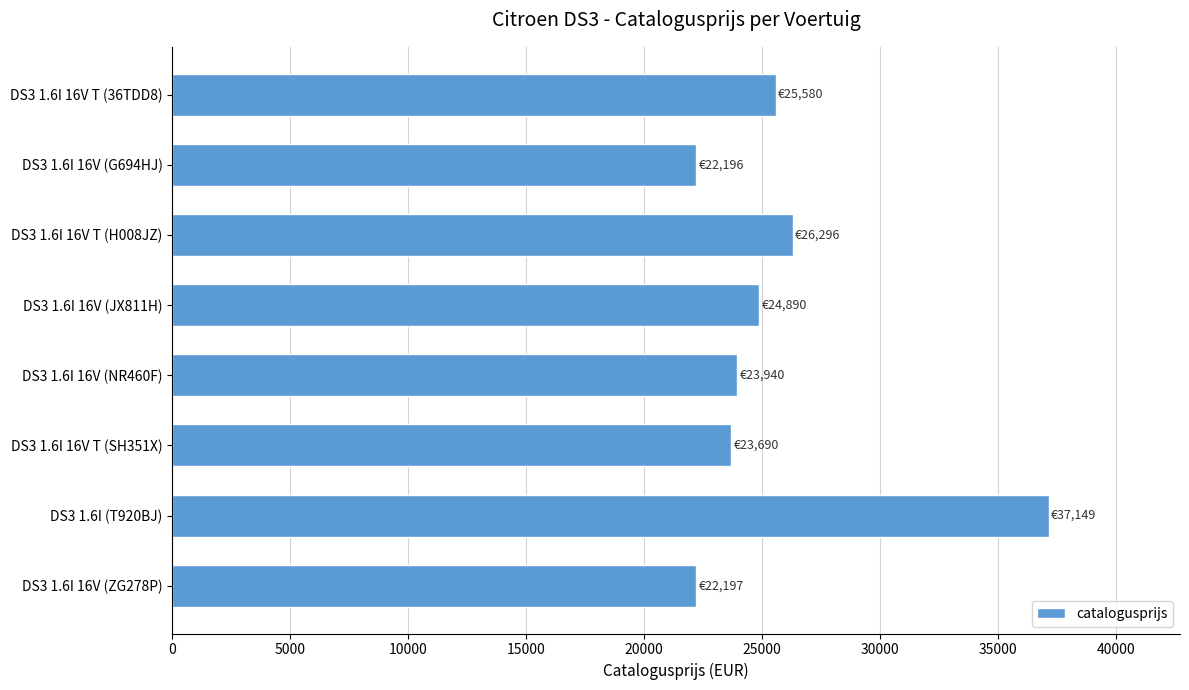

Where is the data nearest to the value 29672?

DS3 1.6I 16V T (H008JZ)